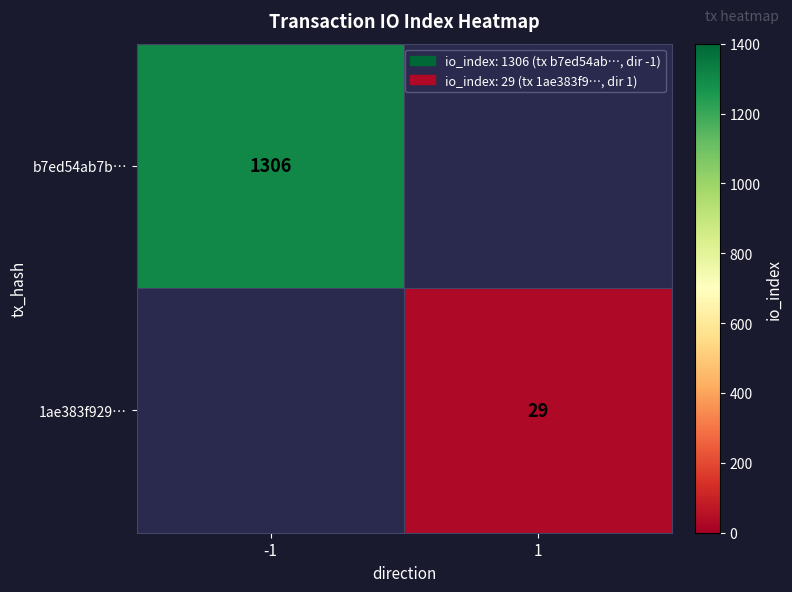

The value of 1ae383f929… at 1 is 16. True or false?

False